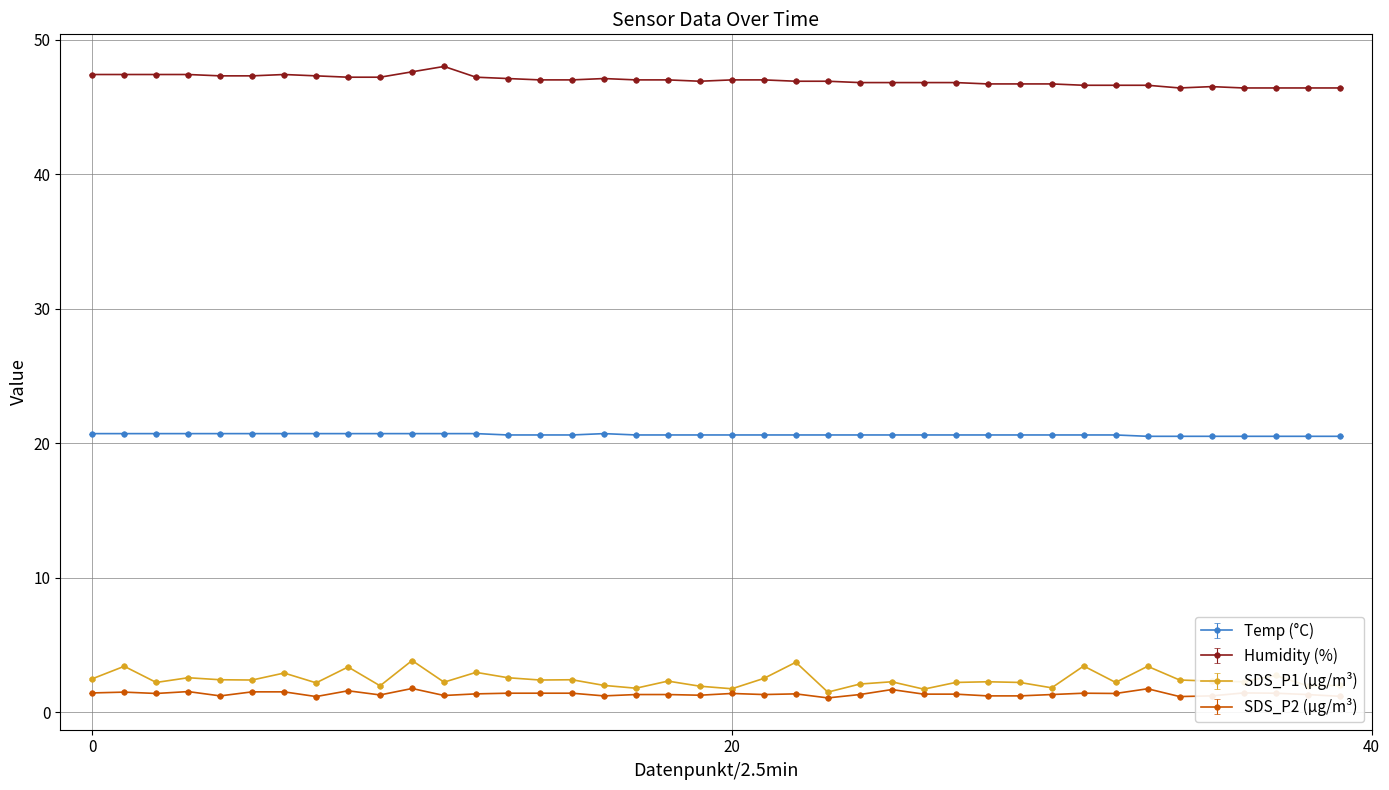

What is the smallest value displayed?

1.1